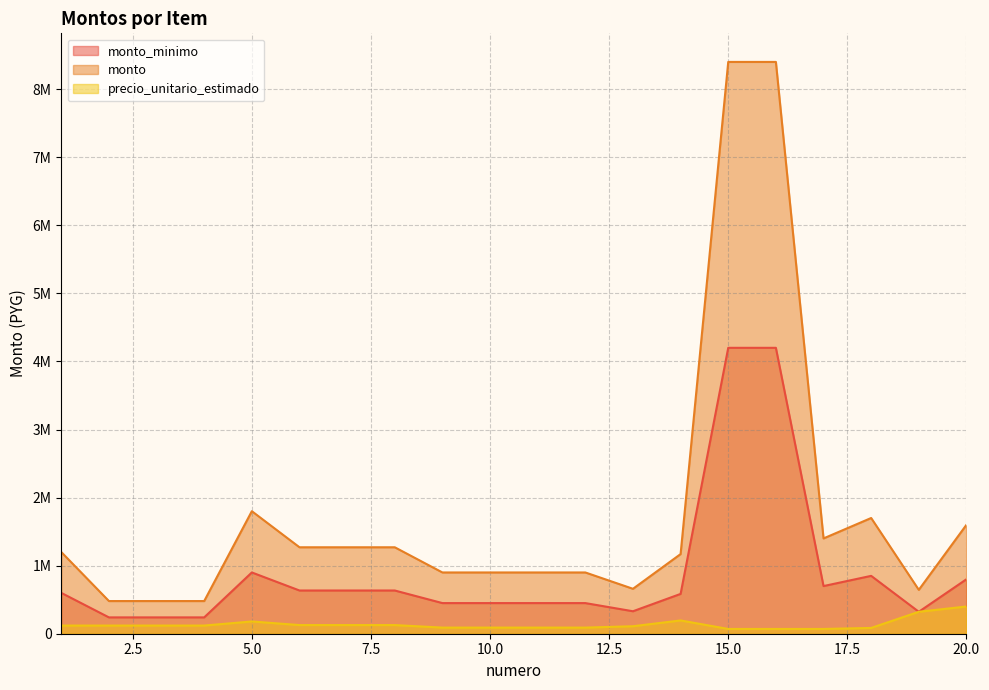

Where is monto_minimo nearest to the value 2220000?

5